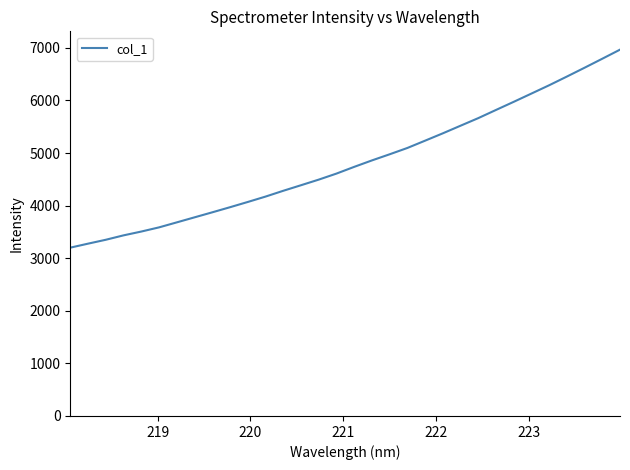

What is the greatest value displayed?

6966.2